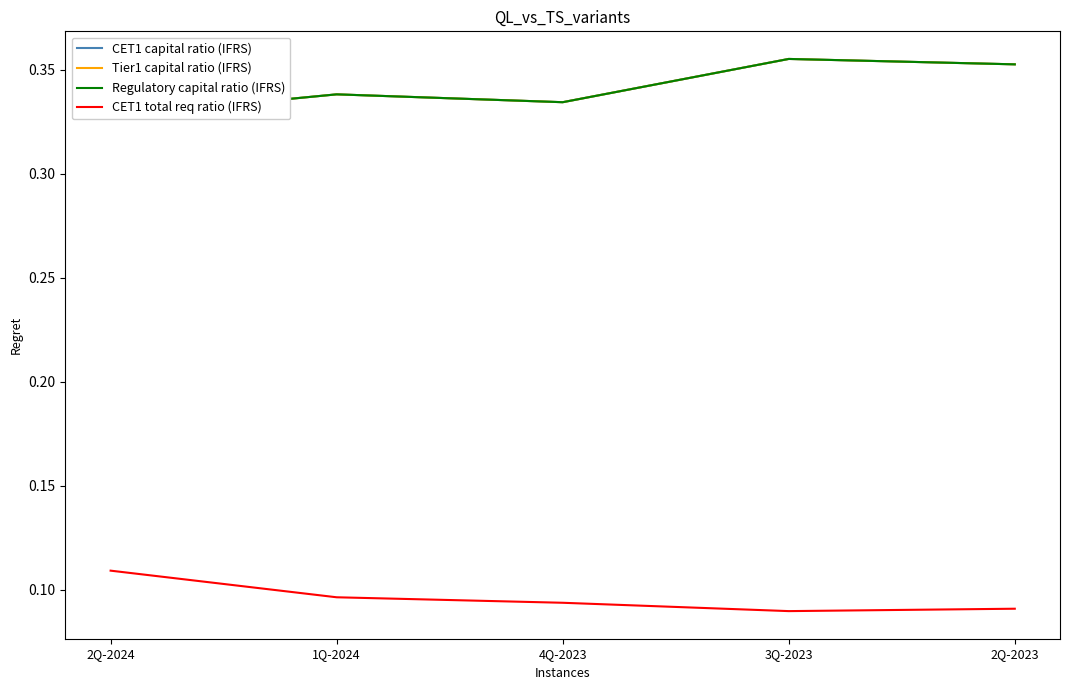

Is it true that CET1 total req ratio (IFRS) equals 0.1 at 2Q-2024?

True